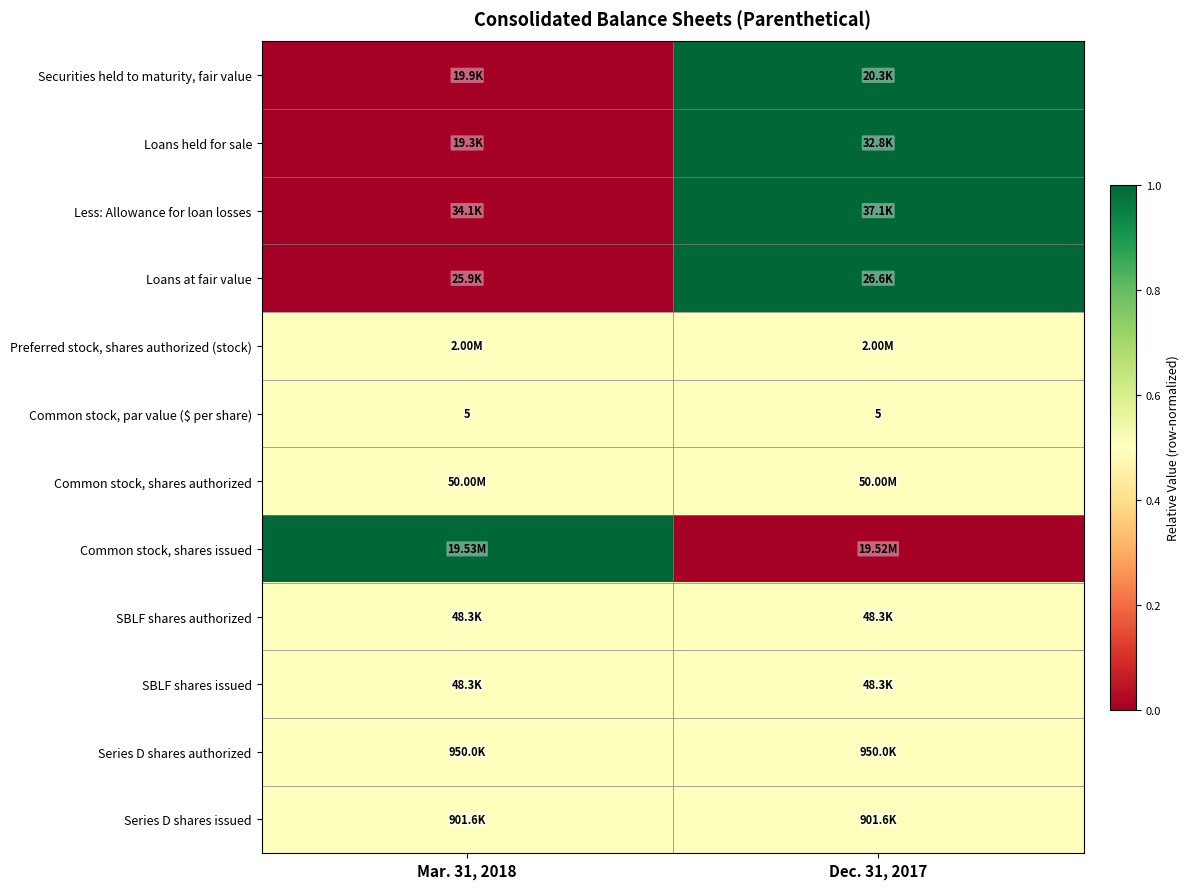

Is it true that Series D shares authorized equals 0.5 at Mar. 31, 2018?

True